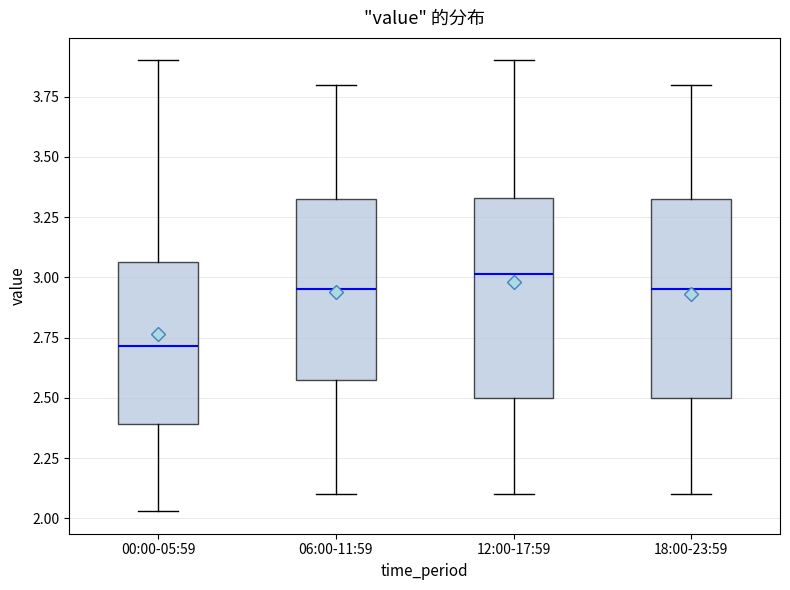

Where does the upper whisker of the box for 18:00-23:59 end on the y-axis? The values are not printed on the chart, so give them approximately, as read against the axis.

3.80